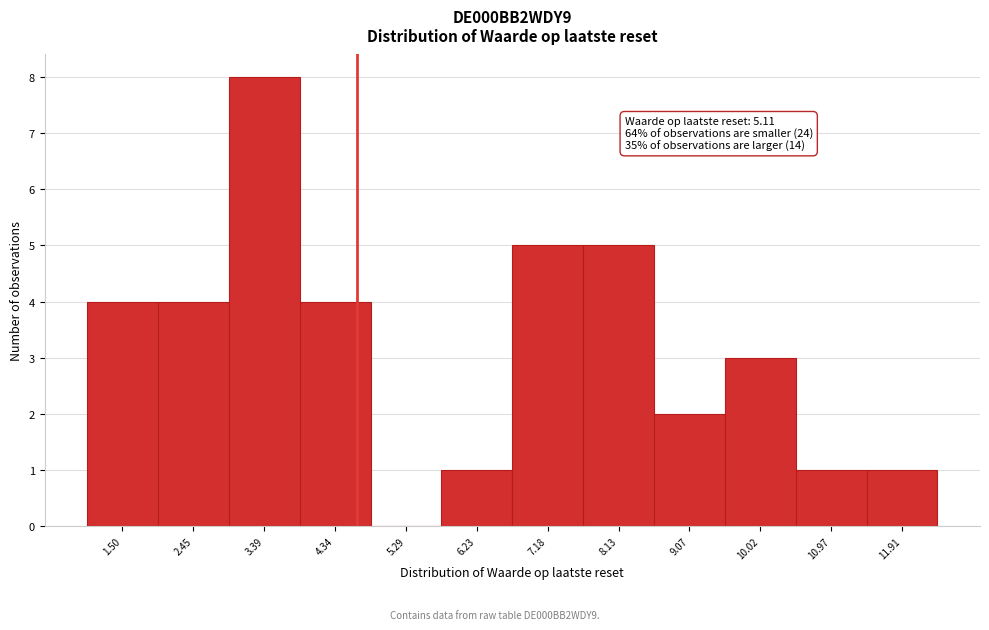

Reading left to right, list all the values displayed in this chart.

1.50=4	2.45=4	3.39=8	4.34=4	5.29=0	6.23=1	7.18=5	8.13=5	9.07=2	10.02=3	10.97=1	11.91=1